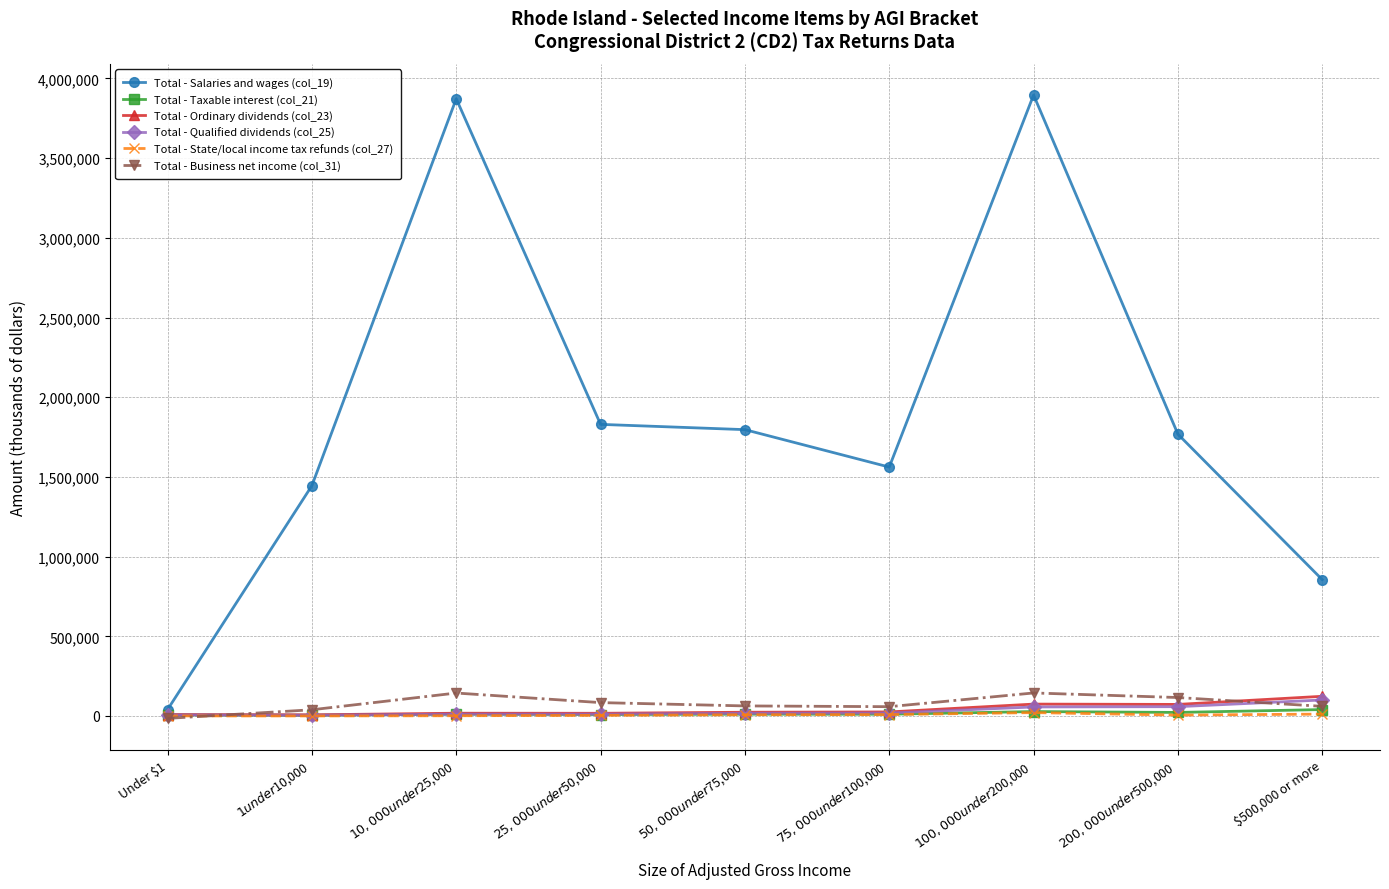

What is the difference between the Total - Salaries and wages (col_19) values at $50,000 under $75,000 and $10,000 under $25,000?

2076025